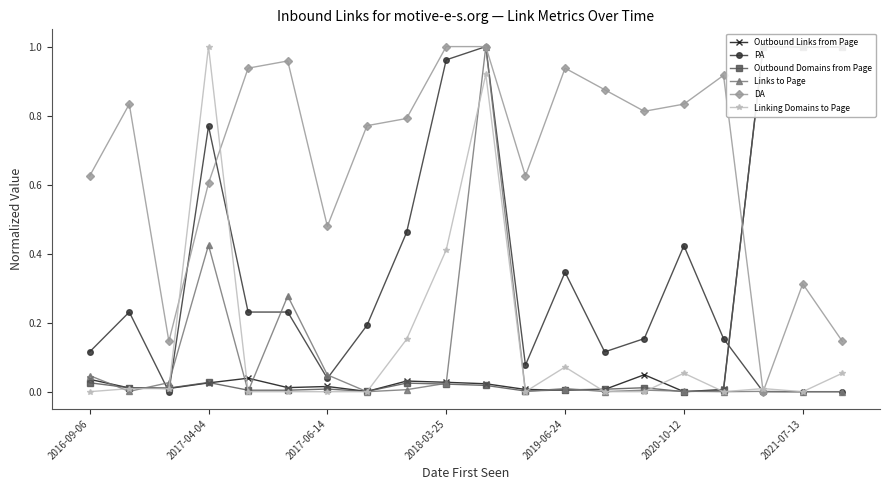

How many lines are shown in the chart?

6